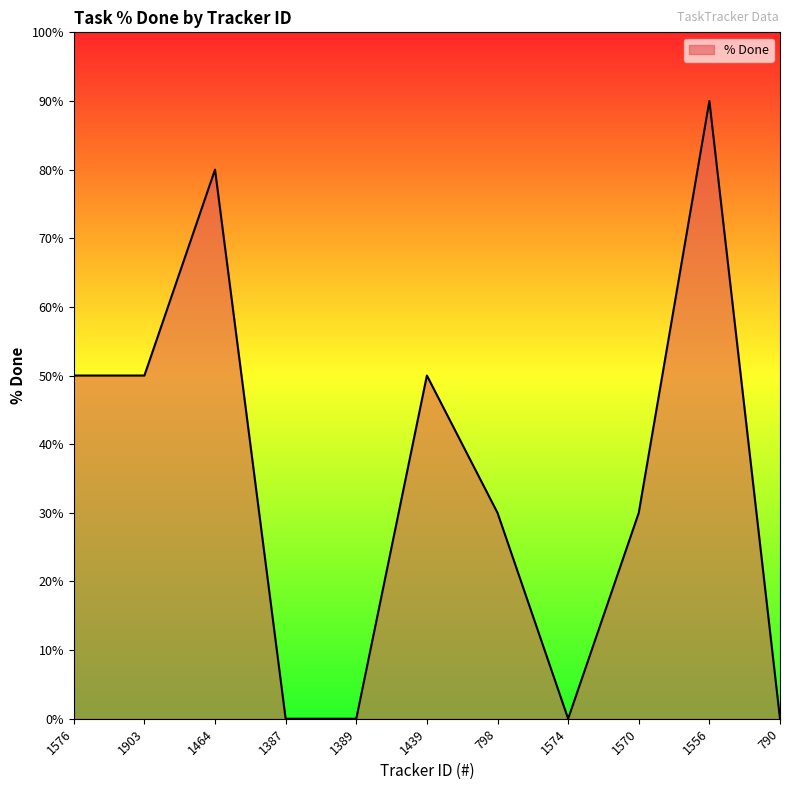

Is it true that the value at 1389 is -62?

False